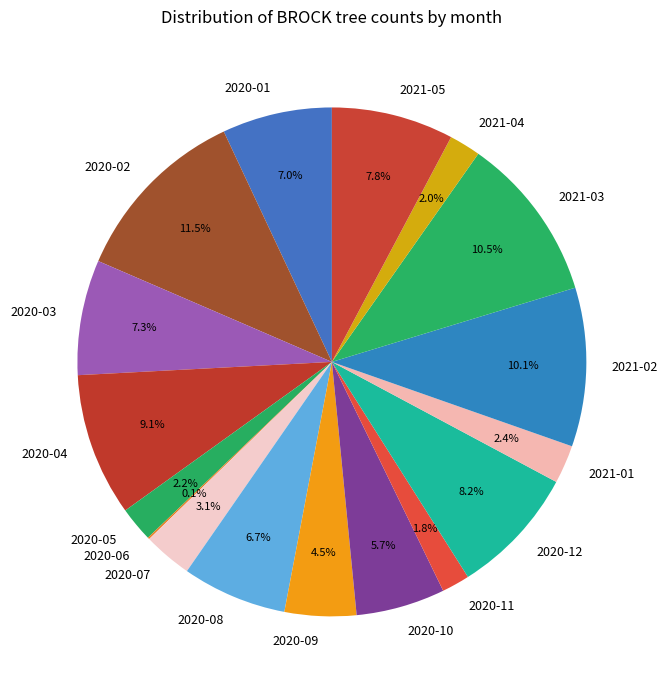

Is the sum of 2020-05 and 2020-09 greater than half?

No